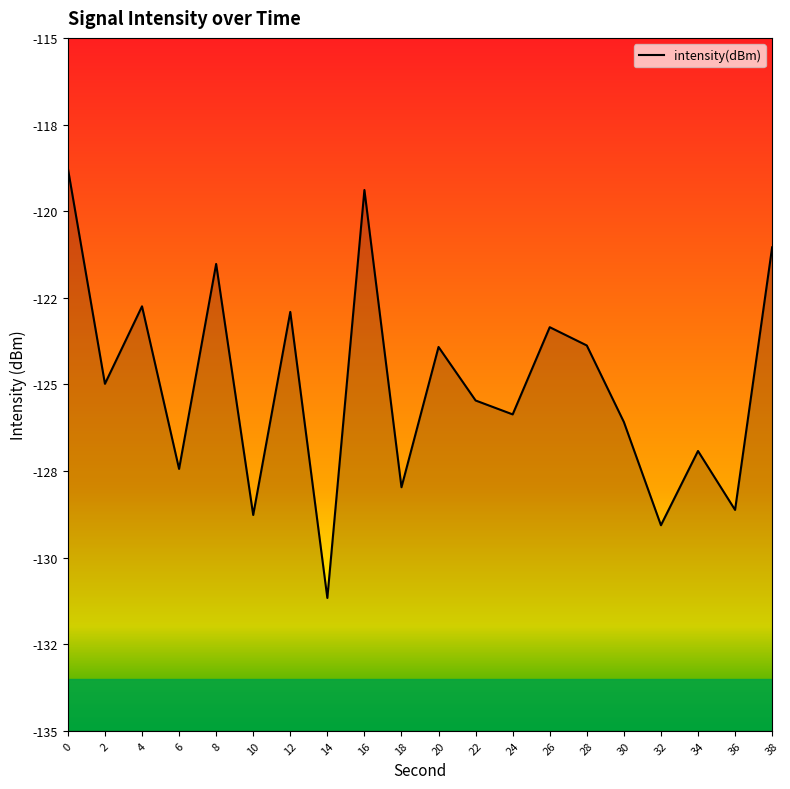

What is the average value?

-125.0